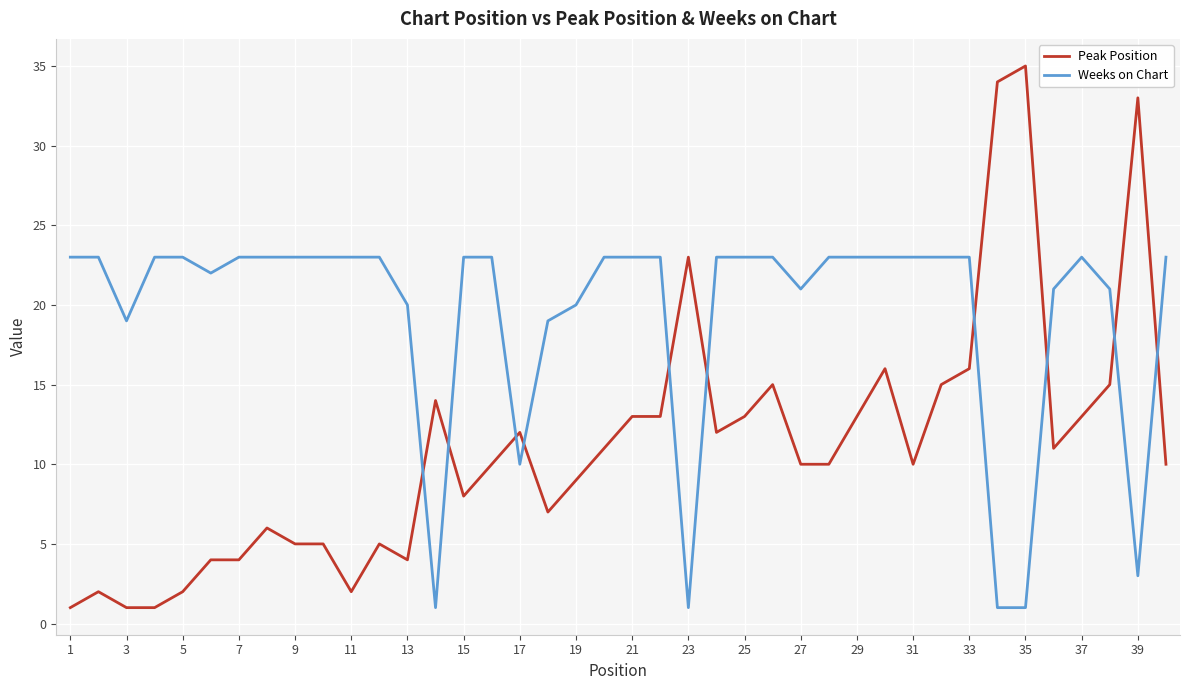

Rank the series by their maximum value, from highest to lowest.

Peak Position, Weeks on Chart